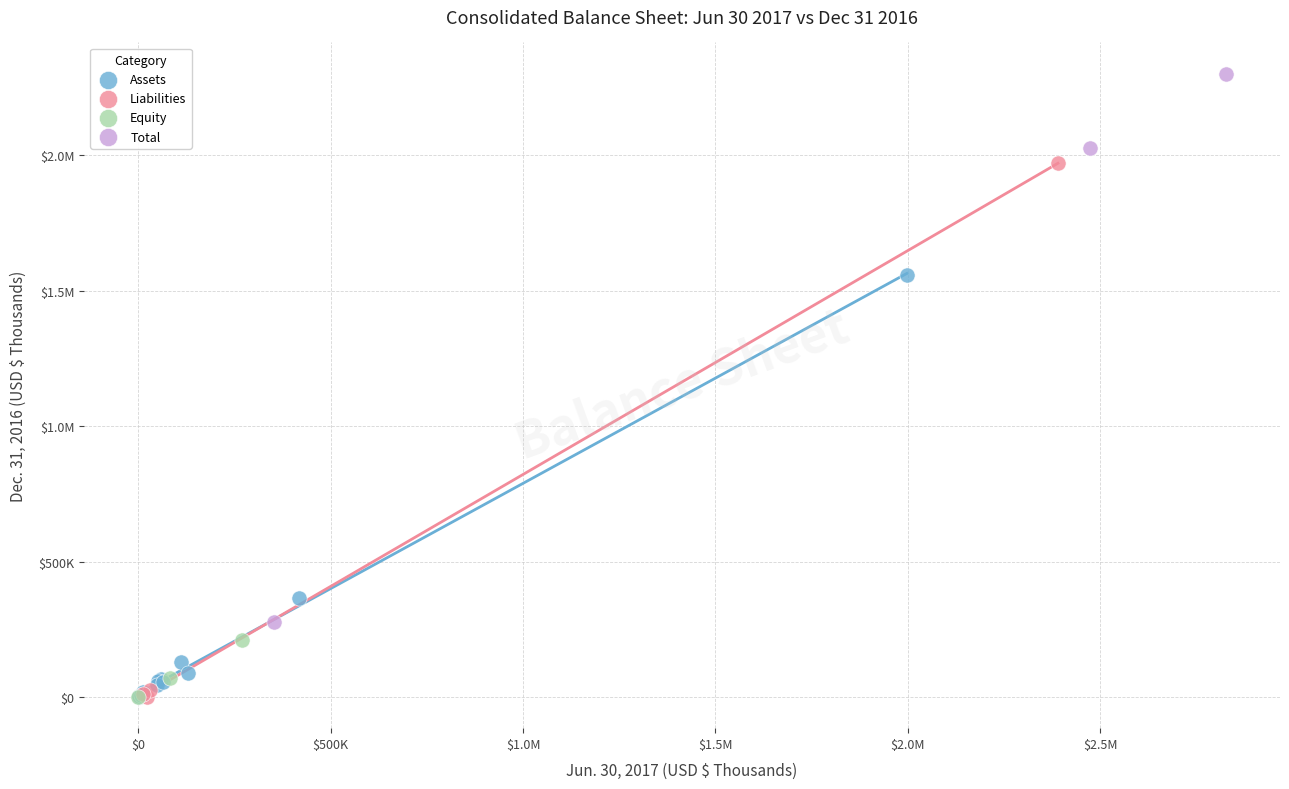

What are all the series names shown in the legend?

Assets, Liabilities, Equity, Total